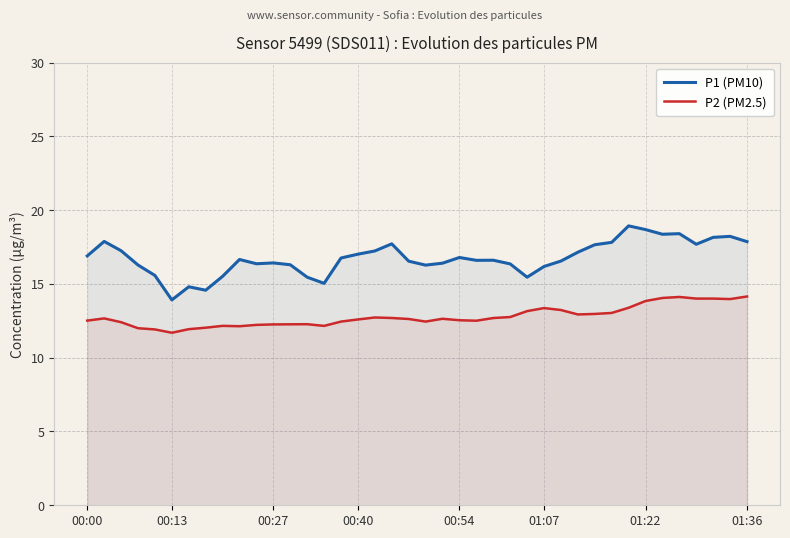

What are all the series names shown in the legend?

P1 (PM10), P2 (PM2.5)